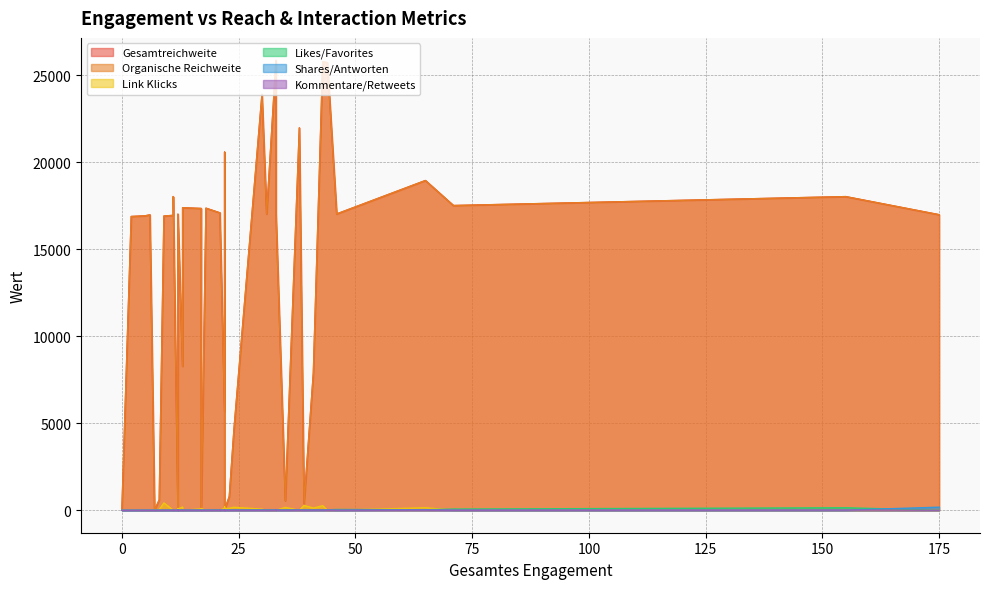

How many times do Likes/Favorites and Kommentare/Retweets cross each other?

2